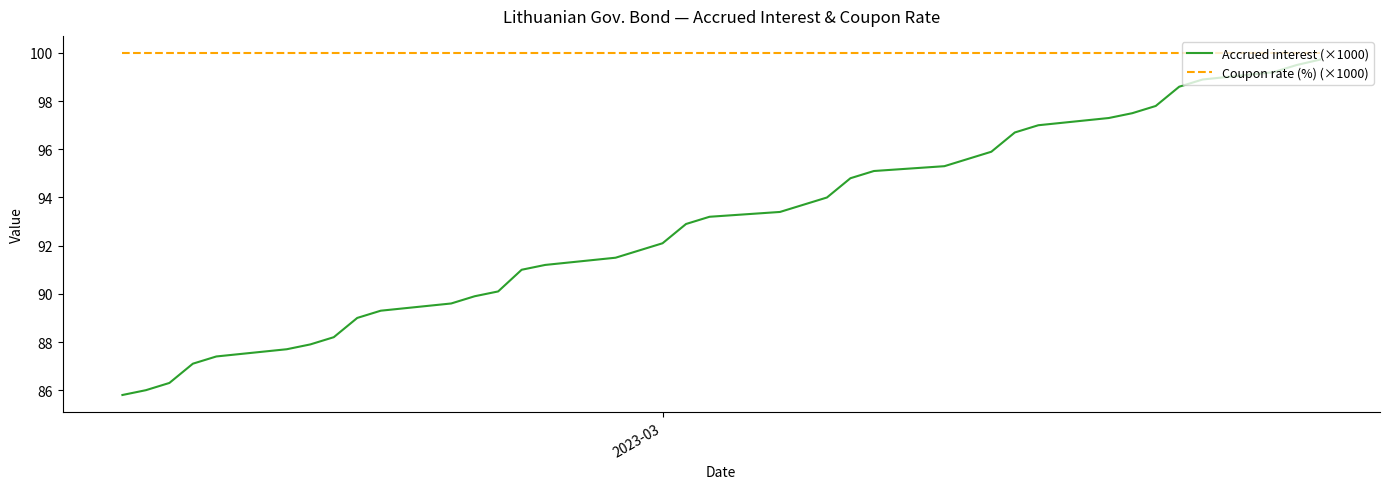

What is the minimum value shown in the chart?

85.8